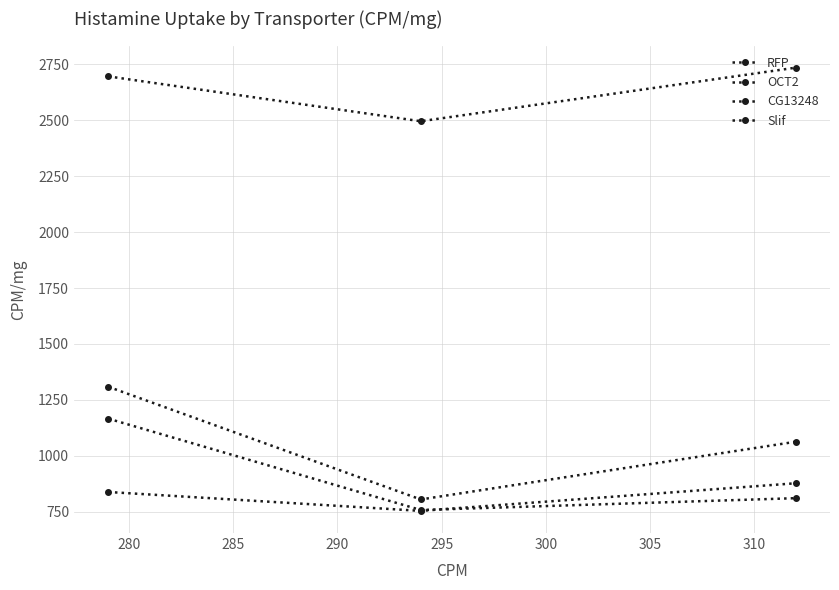

What is the smallest value displayed?

754.5